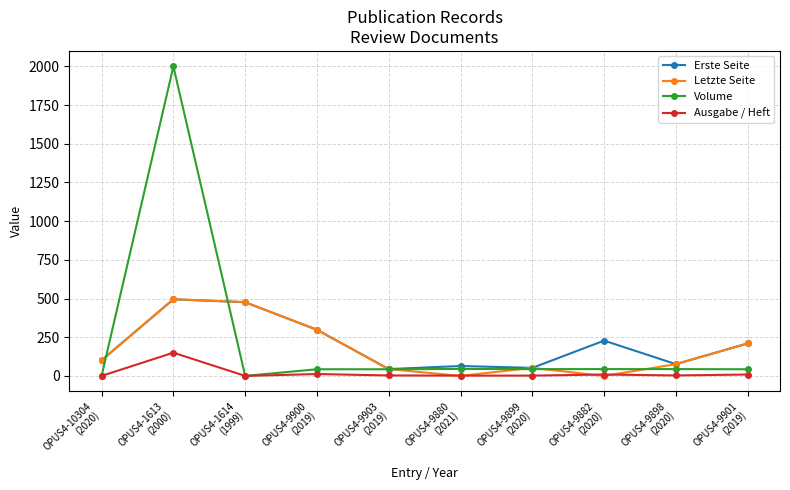

The value of Volume at OPUS4-1614
(1999) is 0. True or false?

True